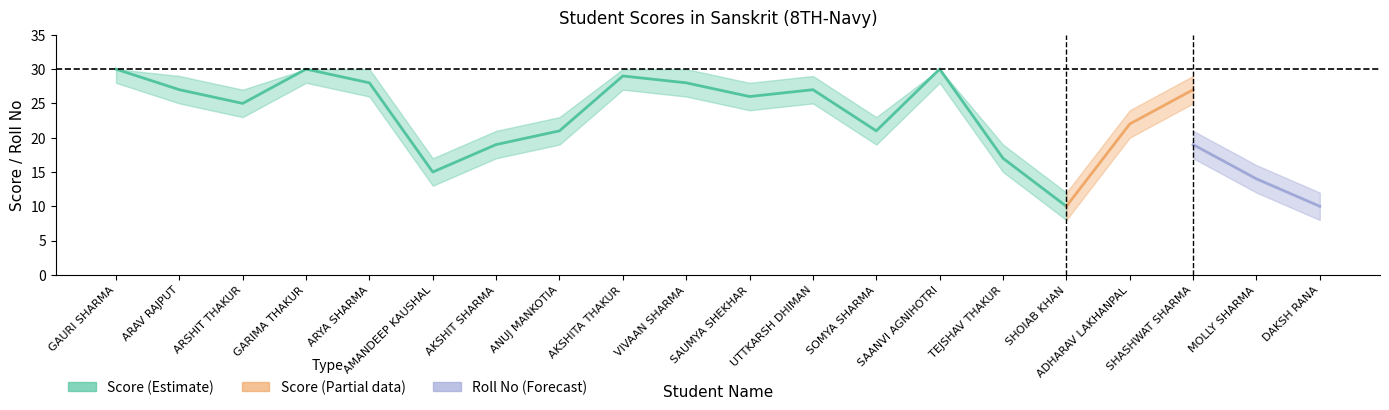

Which series changed the most between AKSHITA THAKUR and SHOIAB KHAN?

Score